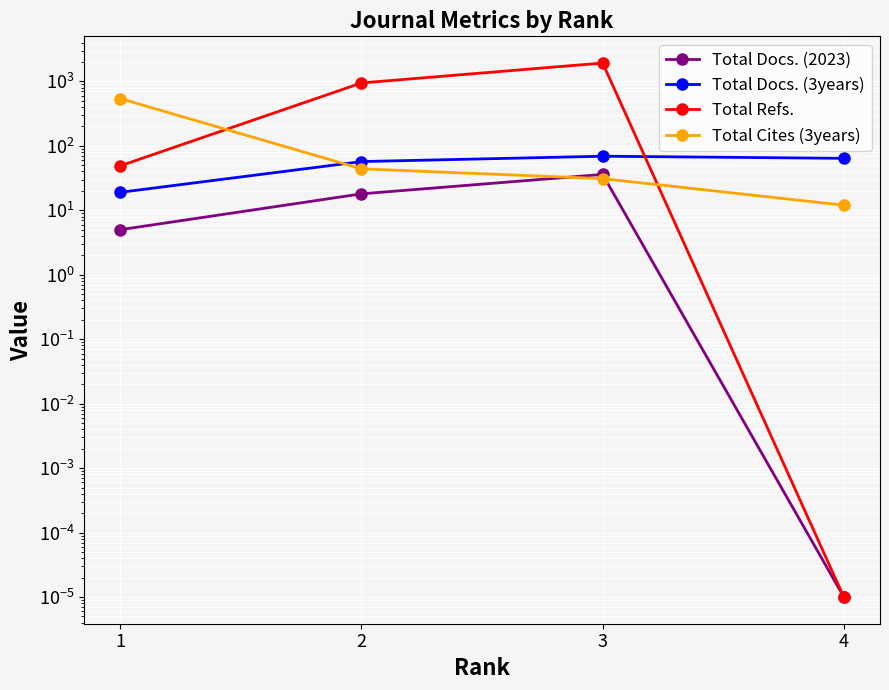

How many categories are shown in the chart?

4